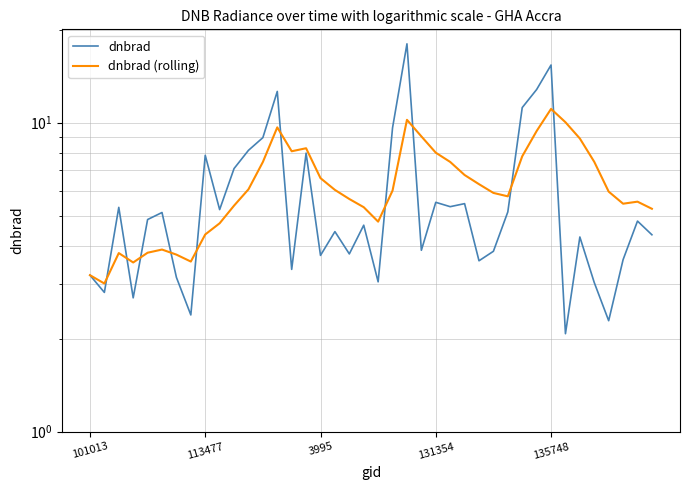

Rank the series at 9 from highest to lowest value.

dnbrad, dnbrad (rolling)